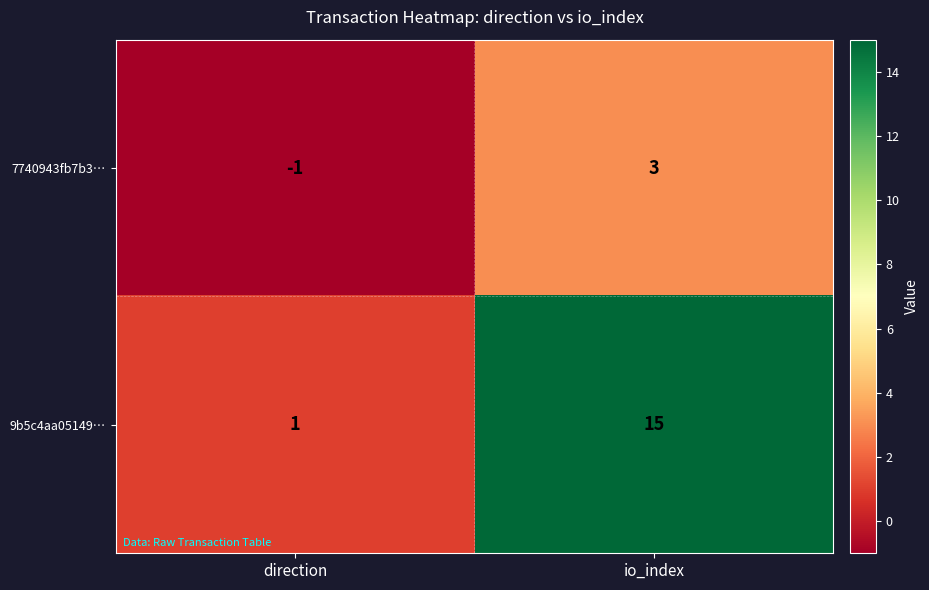

Which series has the widest spread of values?

9b5c4aa05149…